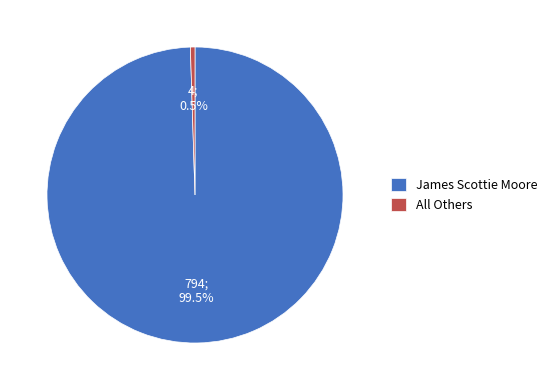

To the nearest percent, what is the average slice percentage?

50%